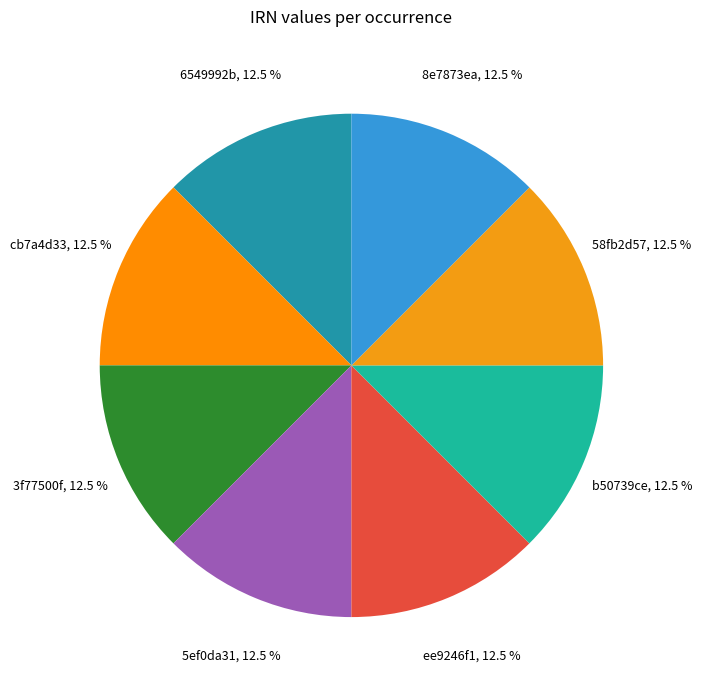

To the nearest percent, what is the combined percentage of 3f77500f and 6549992b?

25%